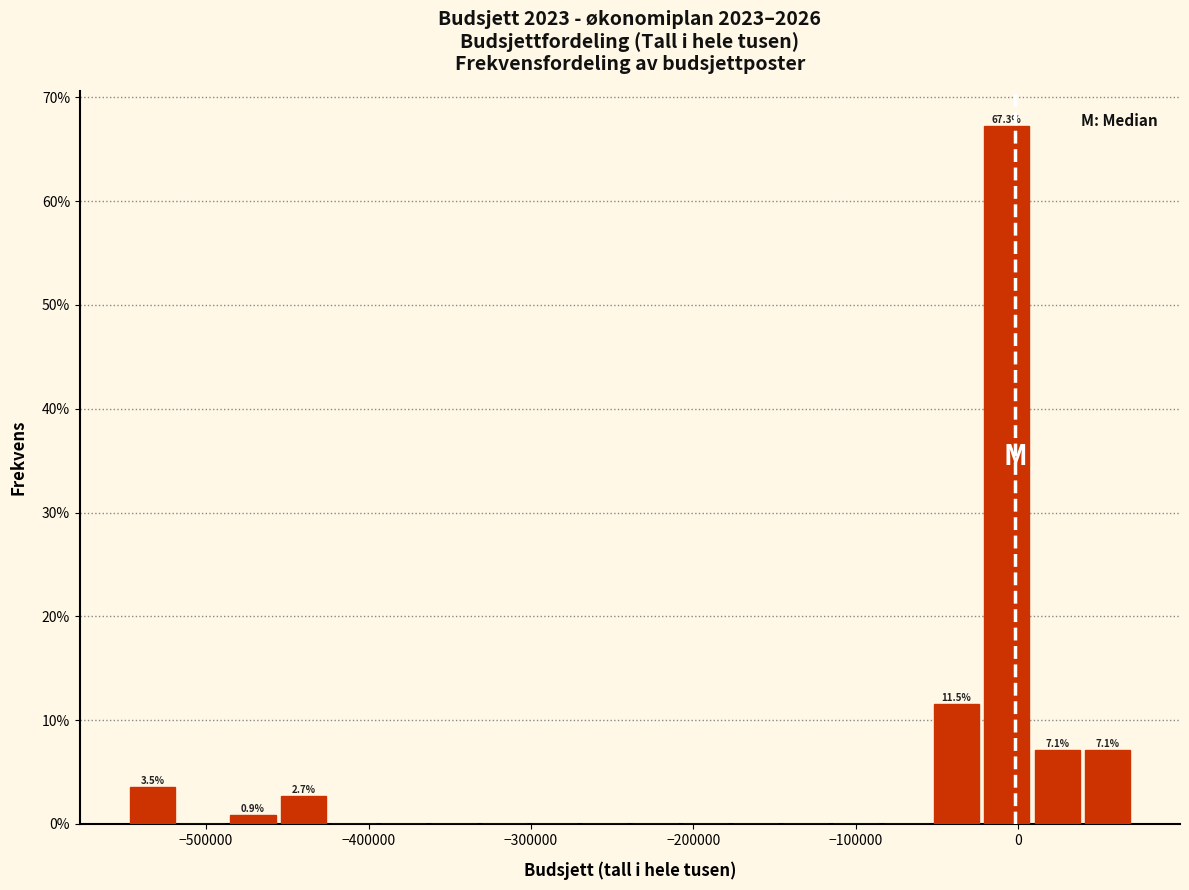

Around what value on the x-axis is the tallest bar? Give the approximate position of its centre, as read against the axis.

-10000